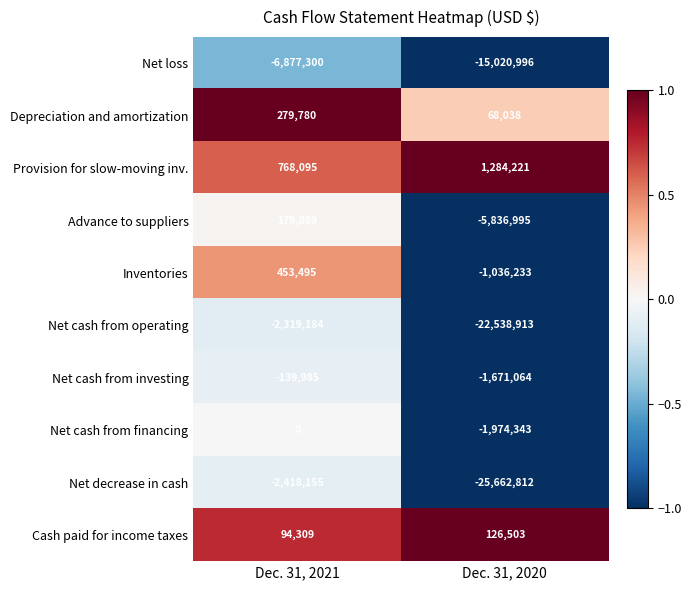

At Dec. 31, 2021, list the series in order from largest to smallest.

Provision for slow-moving inv., Inventories, Depreciation and amortization, Advance to suppliers, Cash paid for income taxes, Net cash from financing, Net cash from investing, Net cash from operating, Net decrease in cash, Net loss